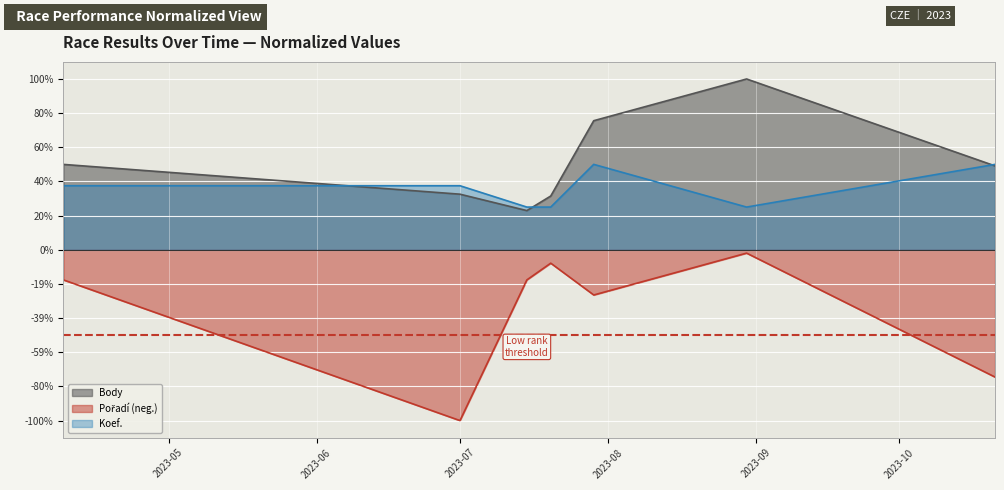

Does the chart display data point markers on the line(s)?

No